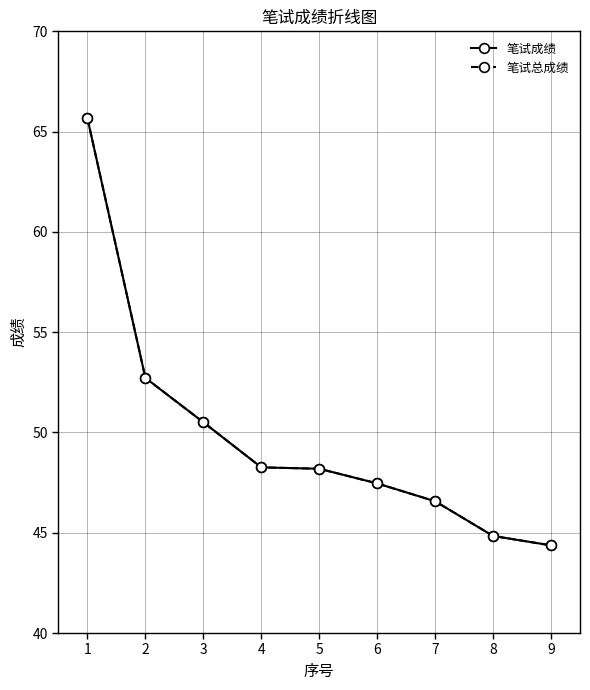

Does the chart have visible grid lines?

Yes